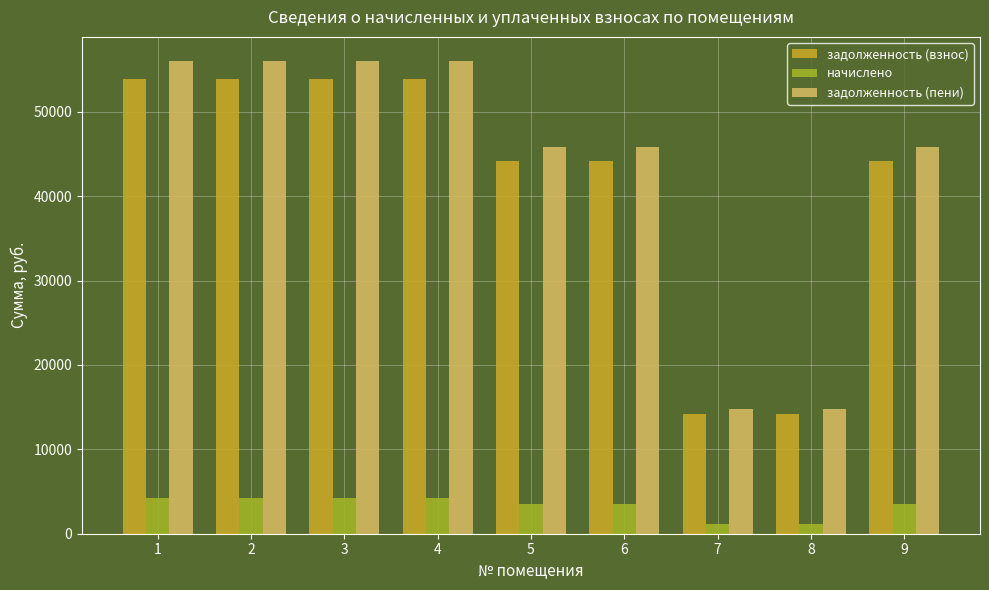

Are the bars grouped side by side (vs. stacked)?

Yes